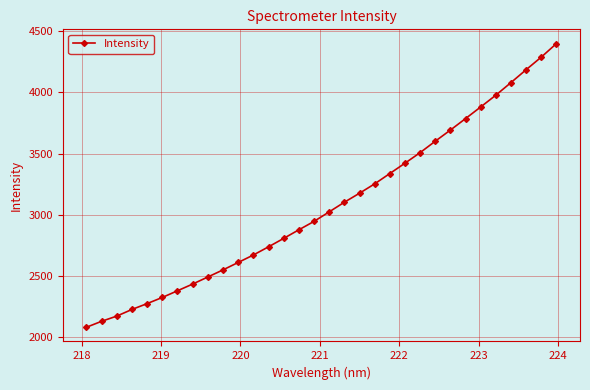

What is the maximum value shown in the chart?

4399.9